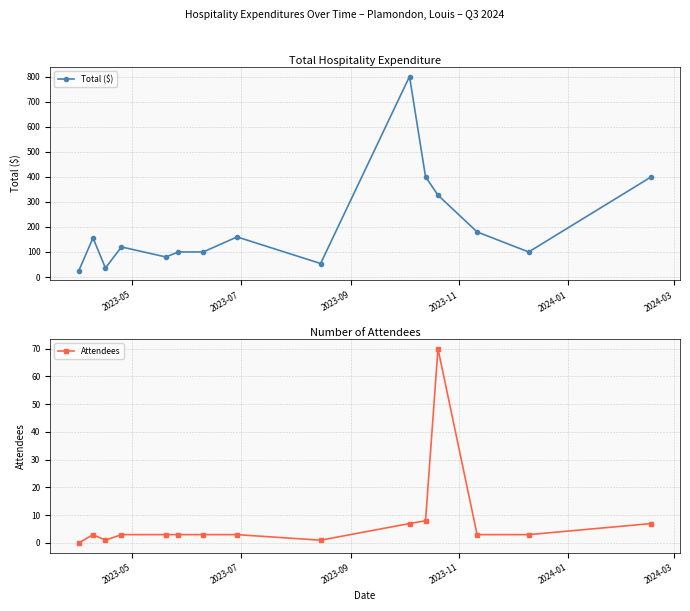

Reading left to right, what are all the values shown in this chart?

Total ($): 25.0	156.0	36.0	120.0	80.0	100.0	100.0	160.0	53.9	800.0	400.0	326.7	180.0	100.0	400.0
Attendees: 0.0	3.0	1.0	3.0	3.0	3.0	3.0	3.0	1.0	7.0	8.0	70.0	3.0	3.0	7.0